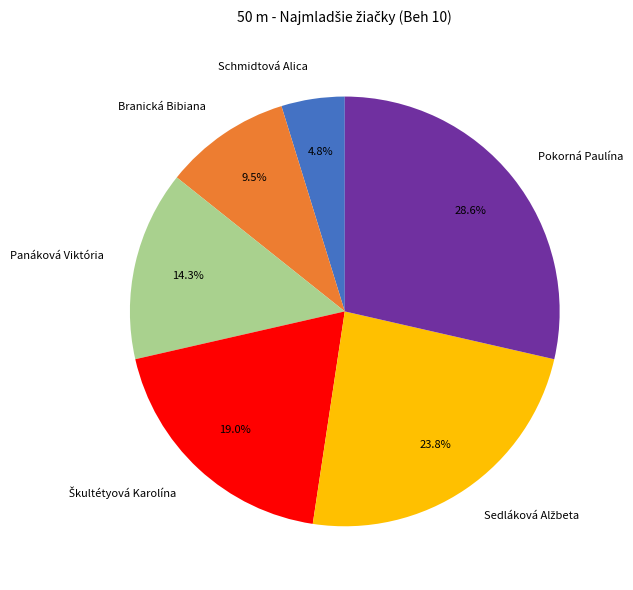

How many segments does this pie chart have?

6